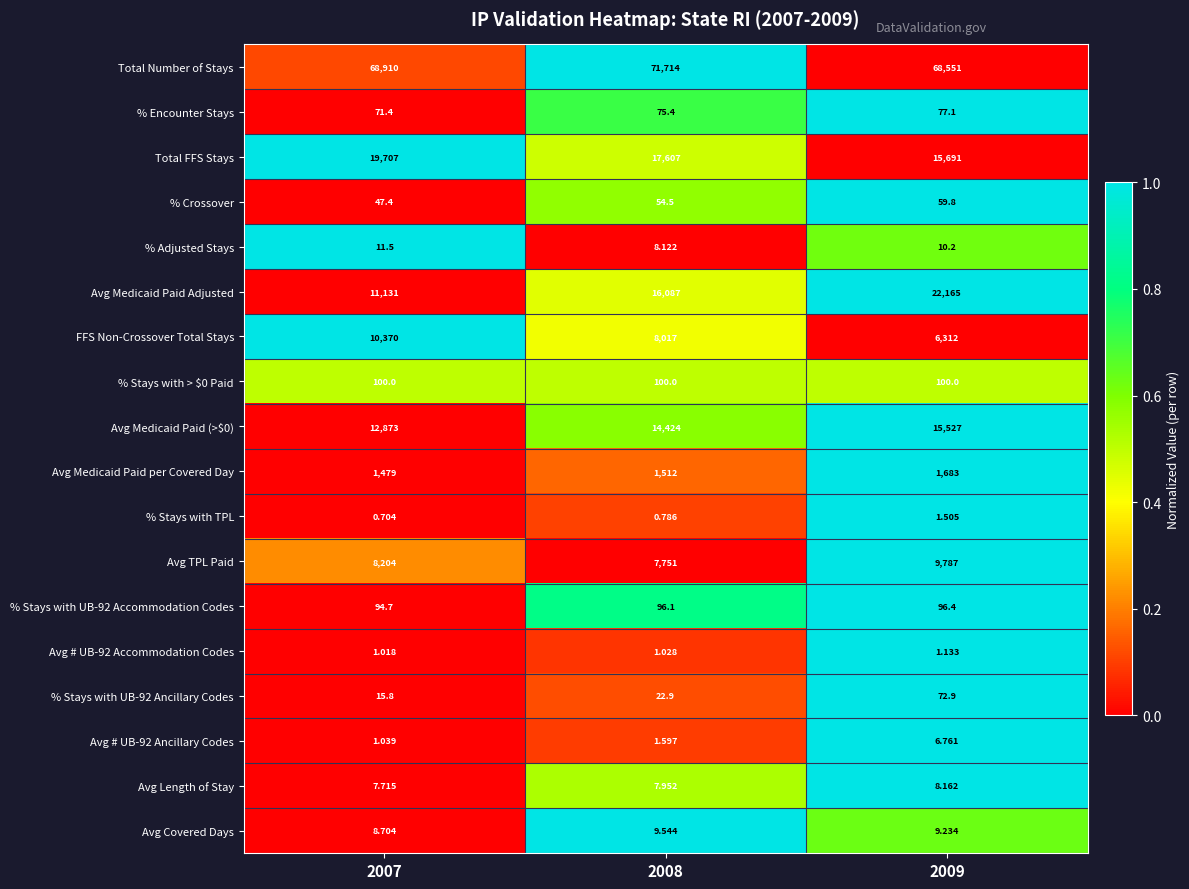

Is the value of % Crossover at 2009 greater than the value of % Encounter Stays at 2007?

No